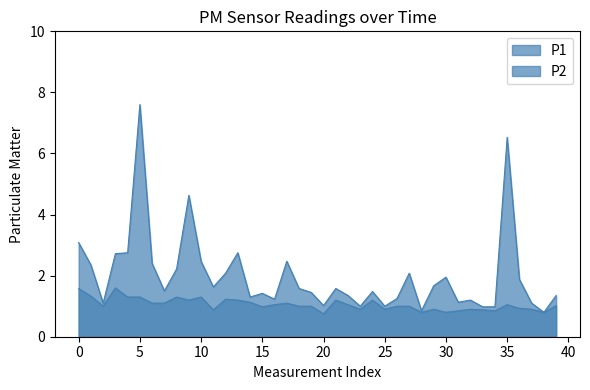

Does the chart display data point markers on the line(s)?

No